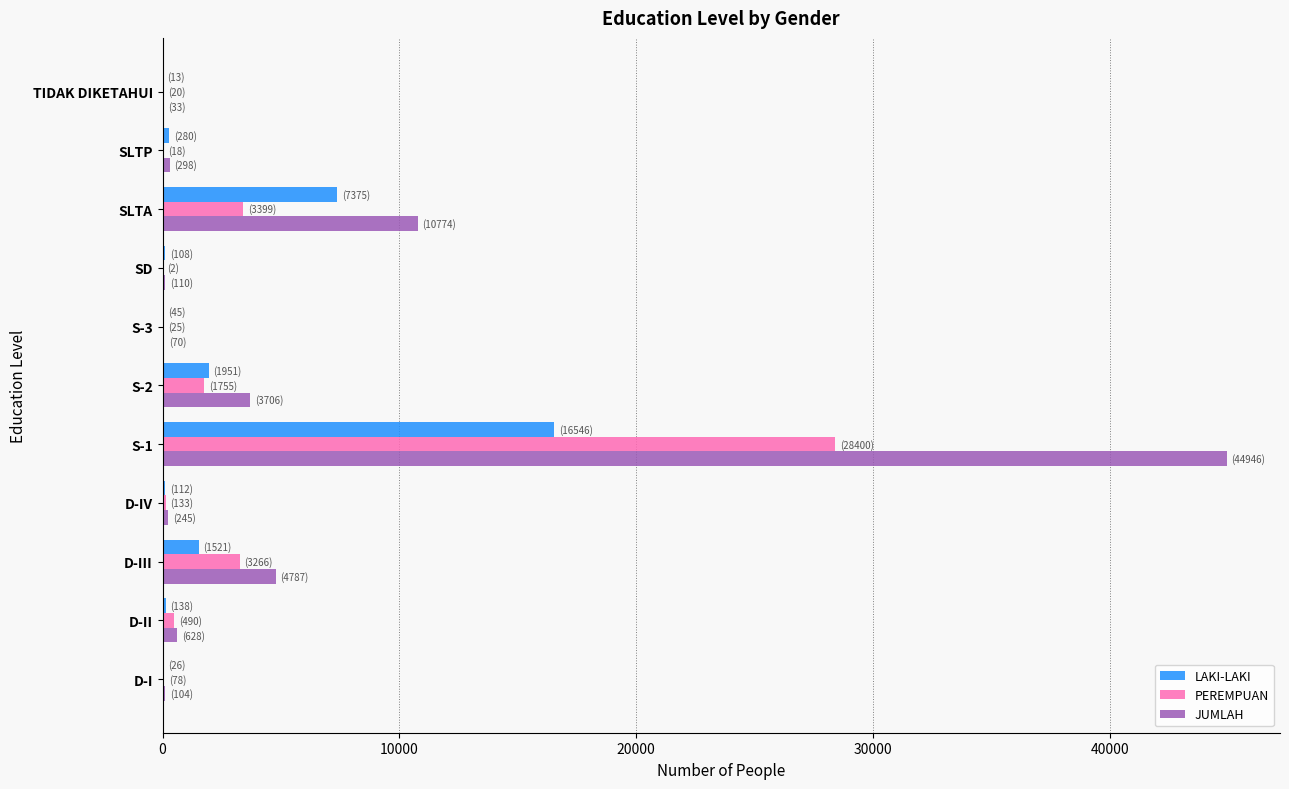

What are all the series names shown in the legend?

LAKI-LAKI, PEREMPUAN, JUMLAH